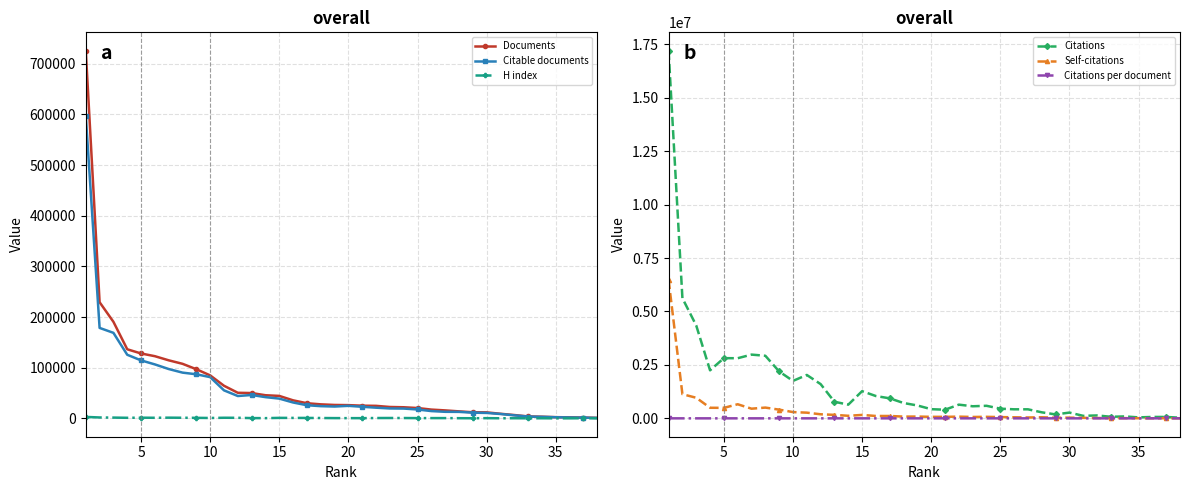

Rank the series by their maximum value, from lowest to highest.

Citations per document, H index, Citable documents, Documents, Self-citations, Citations